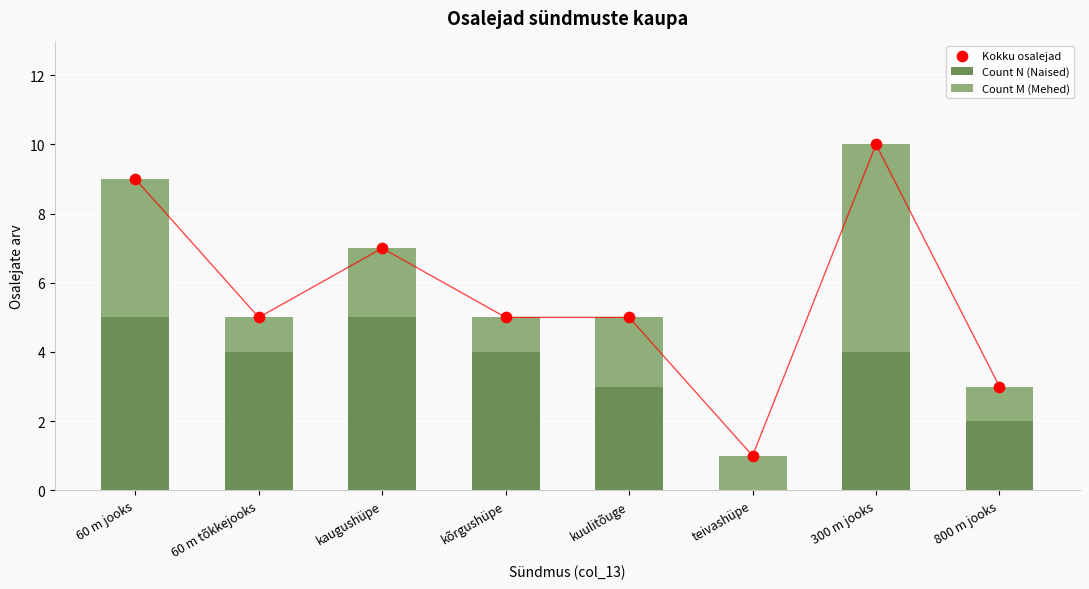

At which category is the sum across all series the highest?

300 m jooks